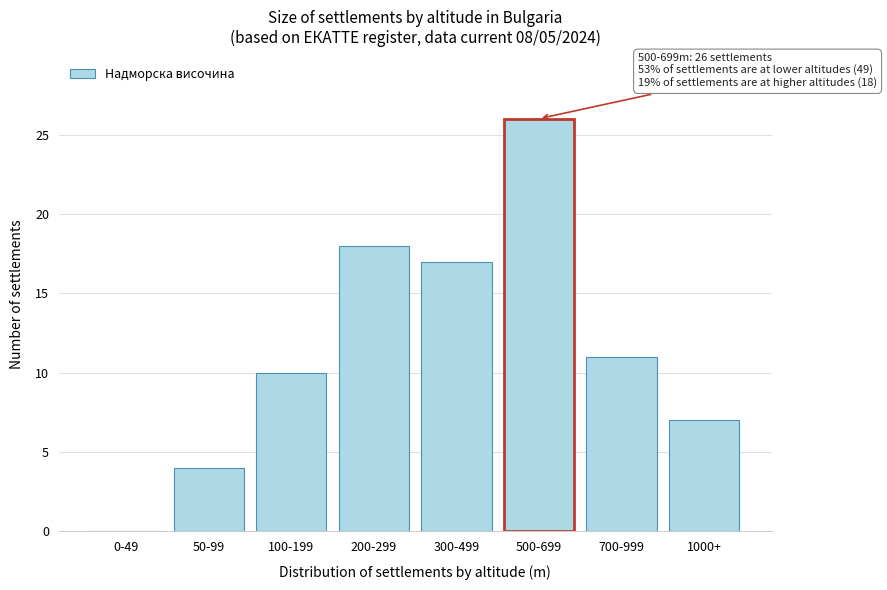

Reading right to left, what are all the values shown in this chart?

1000+=7	700-999=11	500-699=26	300-499=17	200-299=18	100-199=10	50-99=4	0-49=0